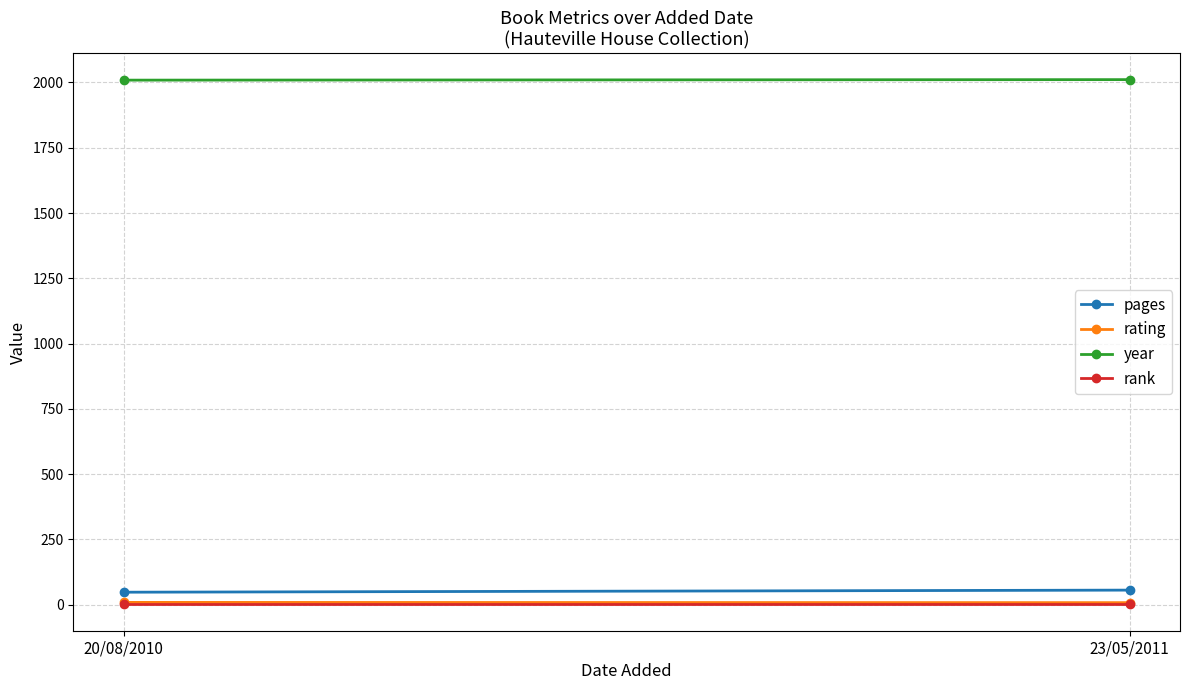

Is this an area chart (filled region under the line)?

No